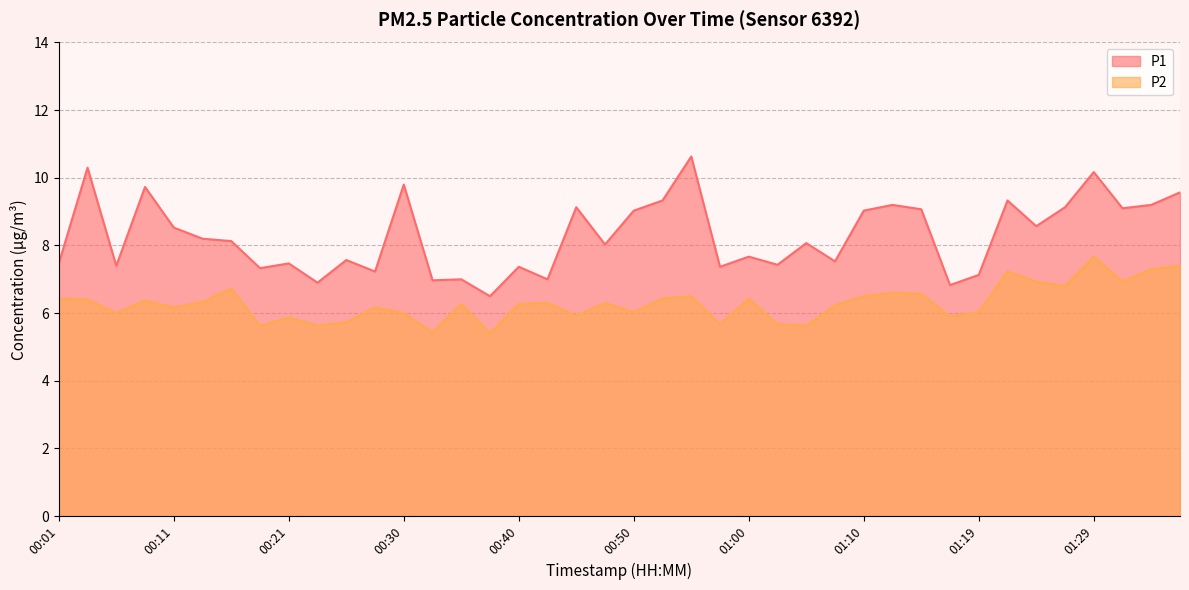

How many lines are shown in the chart?

2